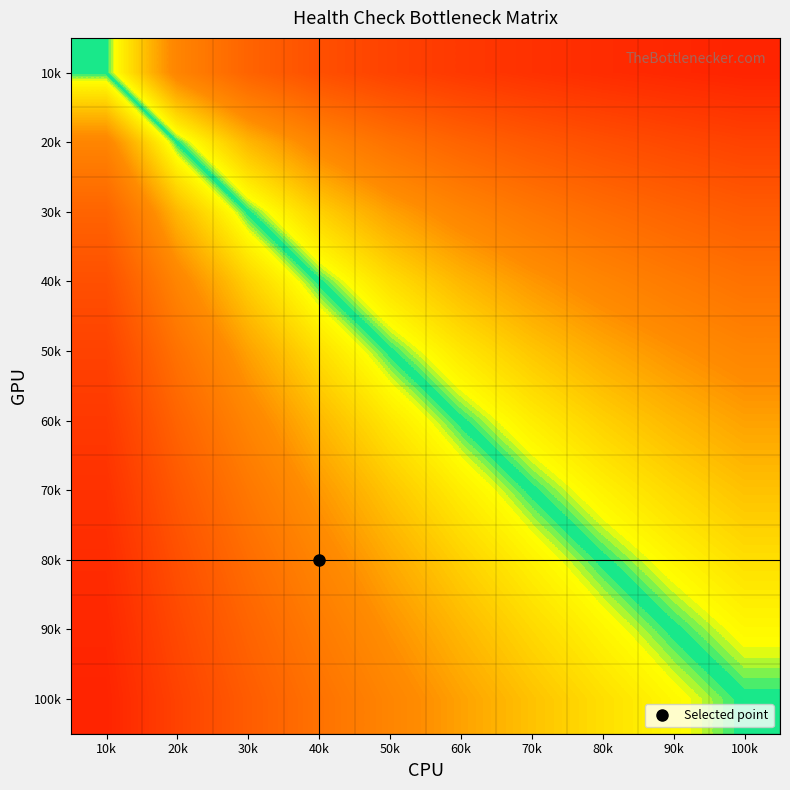

At how many categories does at least one series exceed 0?

10